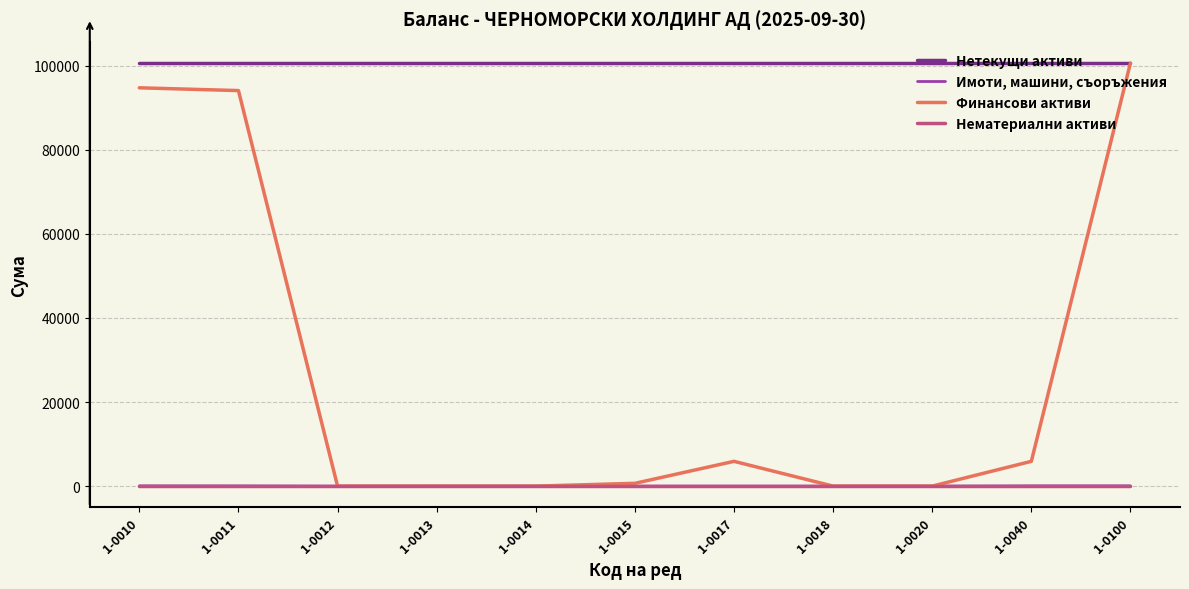

Does the chart display data point markers on the line(s)?

No